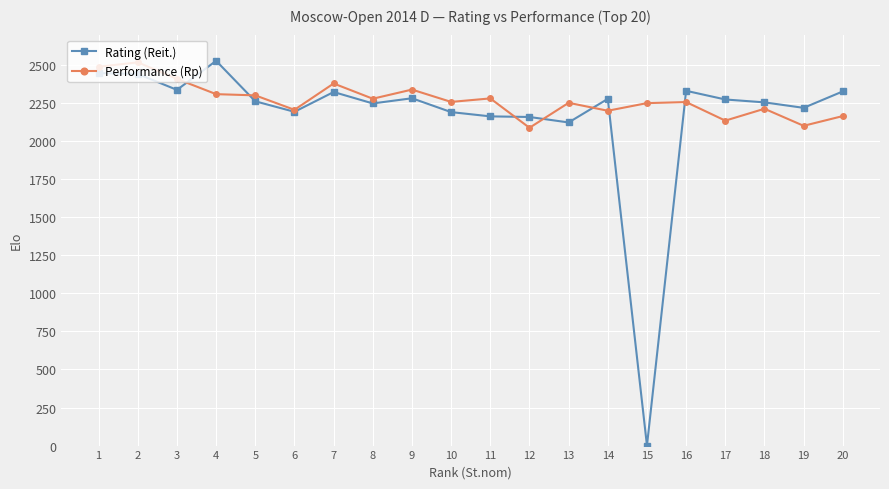

Is the value of Performance (Rp) at 20 greater than the value of Rating (Reit.) at 17?

No